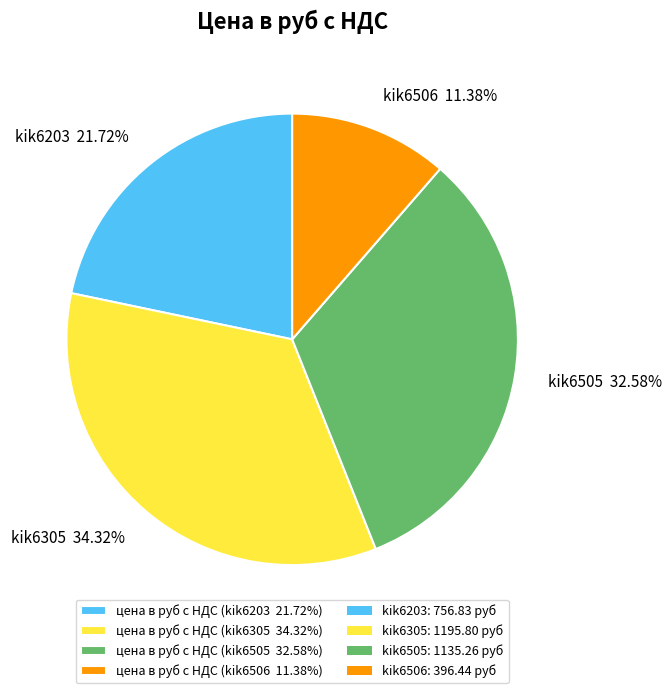

Does any single category account for the majority?

No